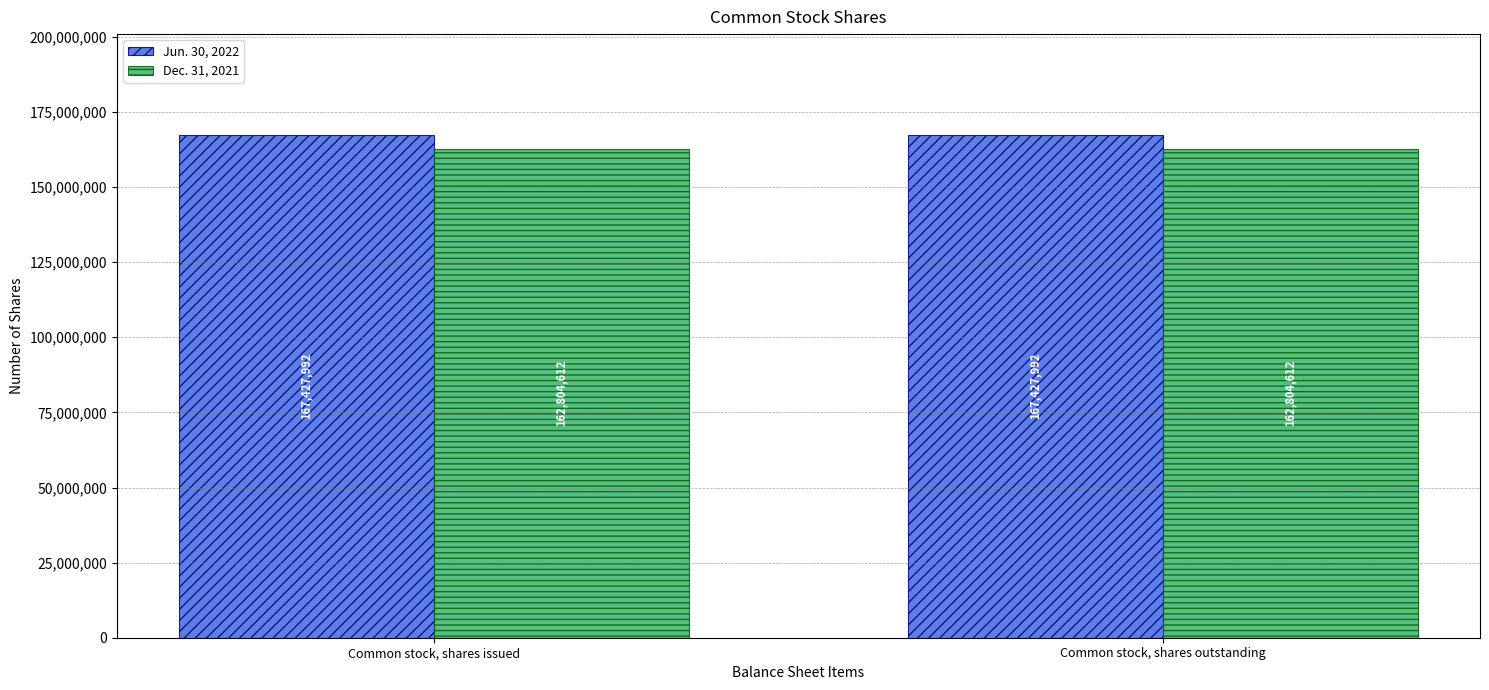

What is the minimum value shown in the chart?

162804612